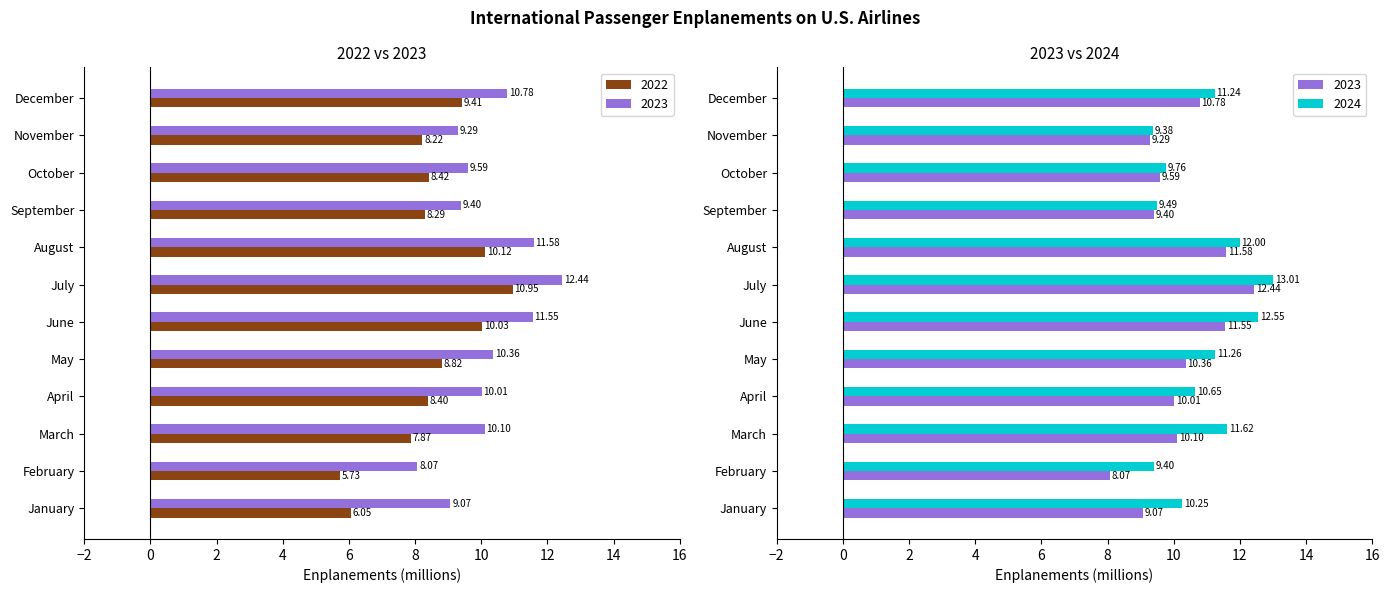

How many data points in 2022 are above 8?

9